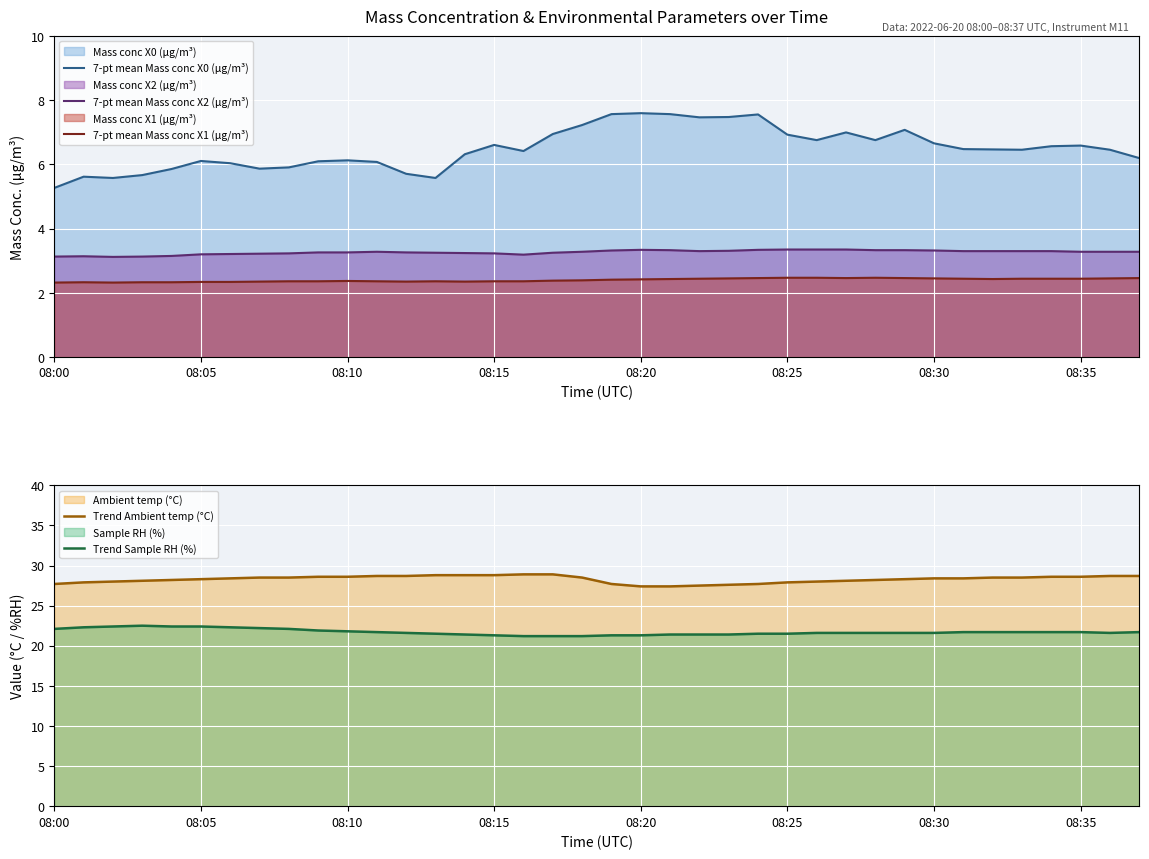

True or false: 7-pt mean Mass conc X0 (μg/m³) and 7-pt mean Mass conc X1 (μg/m³) cross at least once.

False